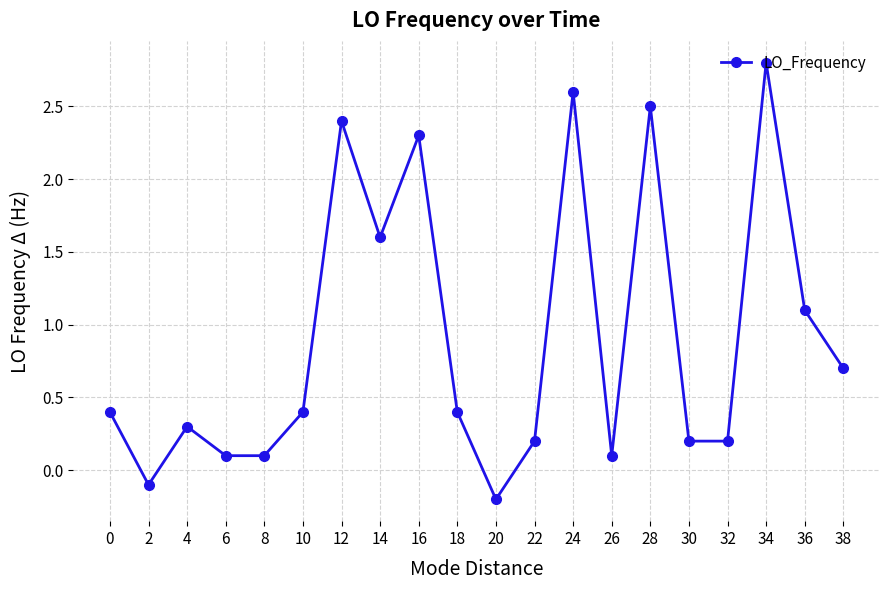

How many lines are shown in the chart?

1